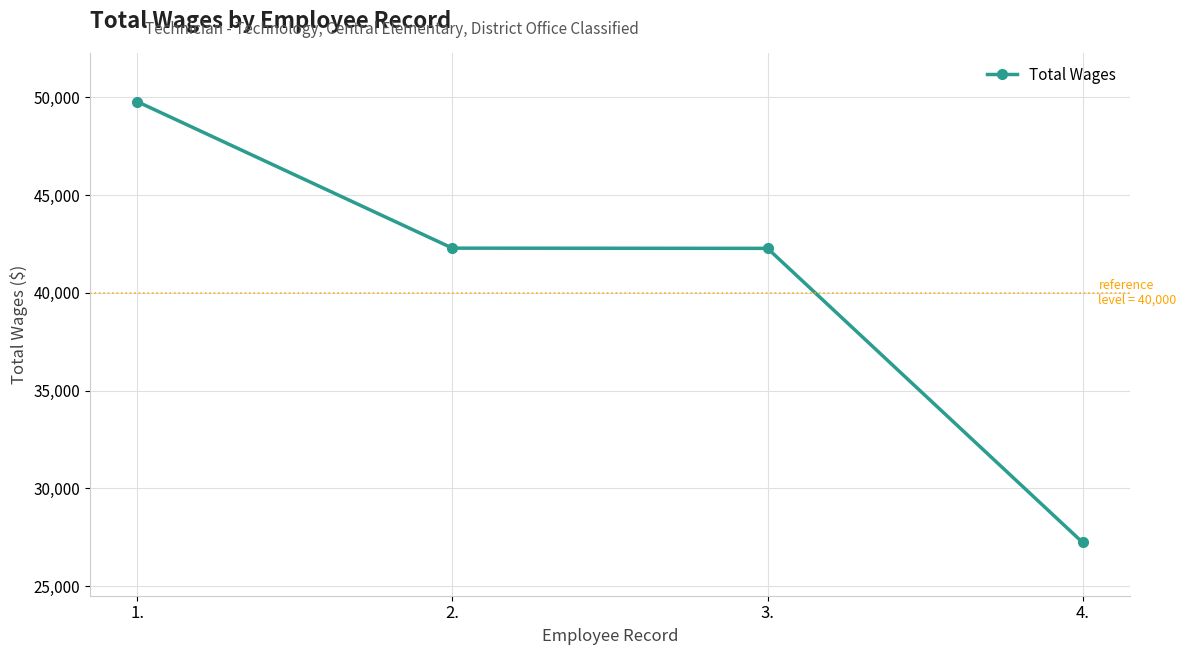

What is the value of the 3rd point from the left?

42278